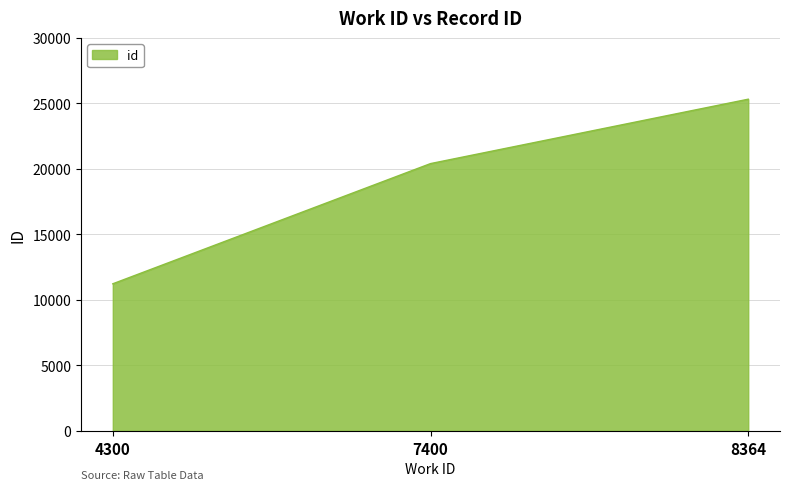

Rank the categories by value from lowest to highest.

4300, 7400, 8364